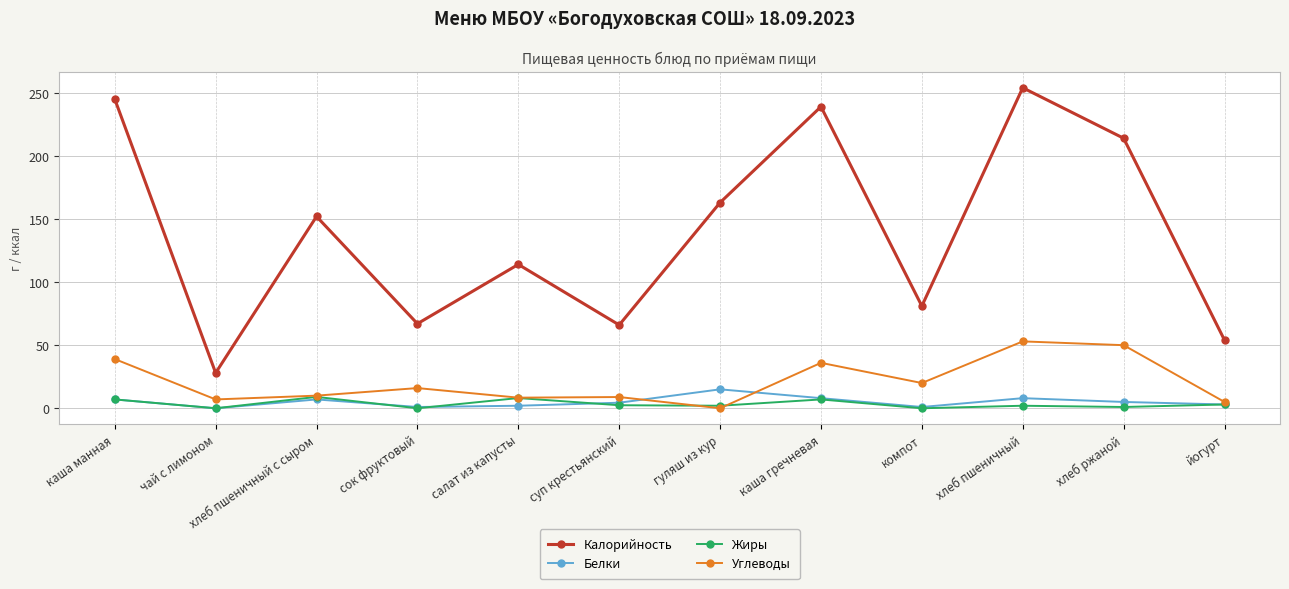

What is the difference between the Углеводы values at салат из капусты and чай с лимоном?

1.4